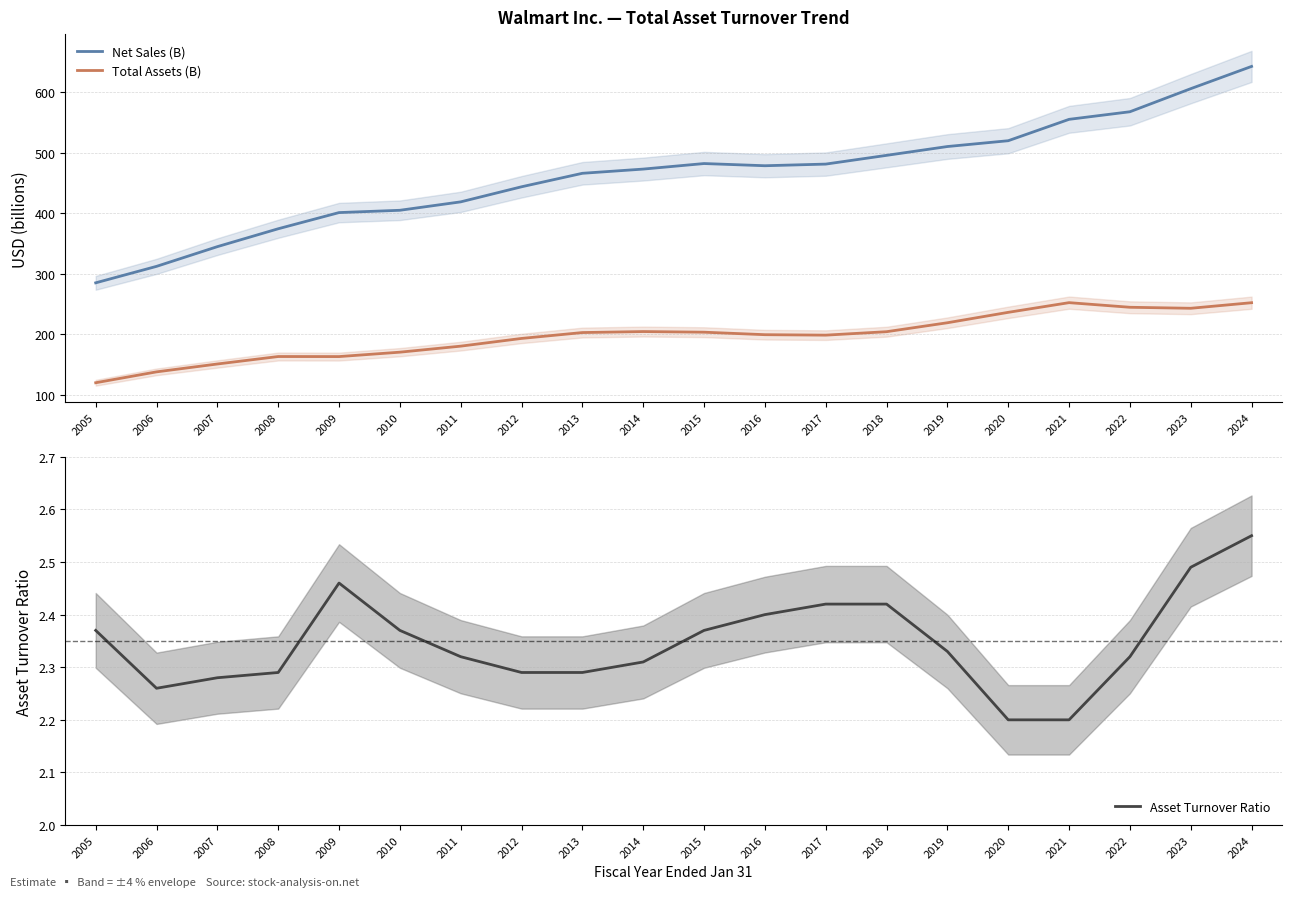

What is the difference between the highest and lowest values at 2014?

470.8